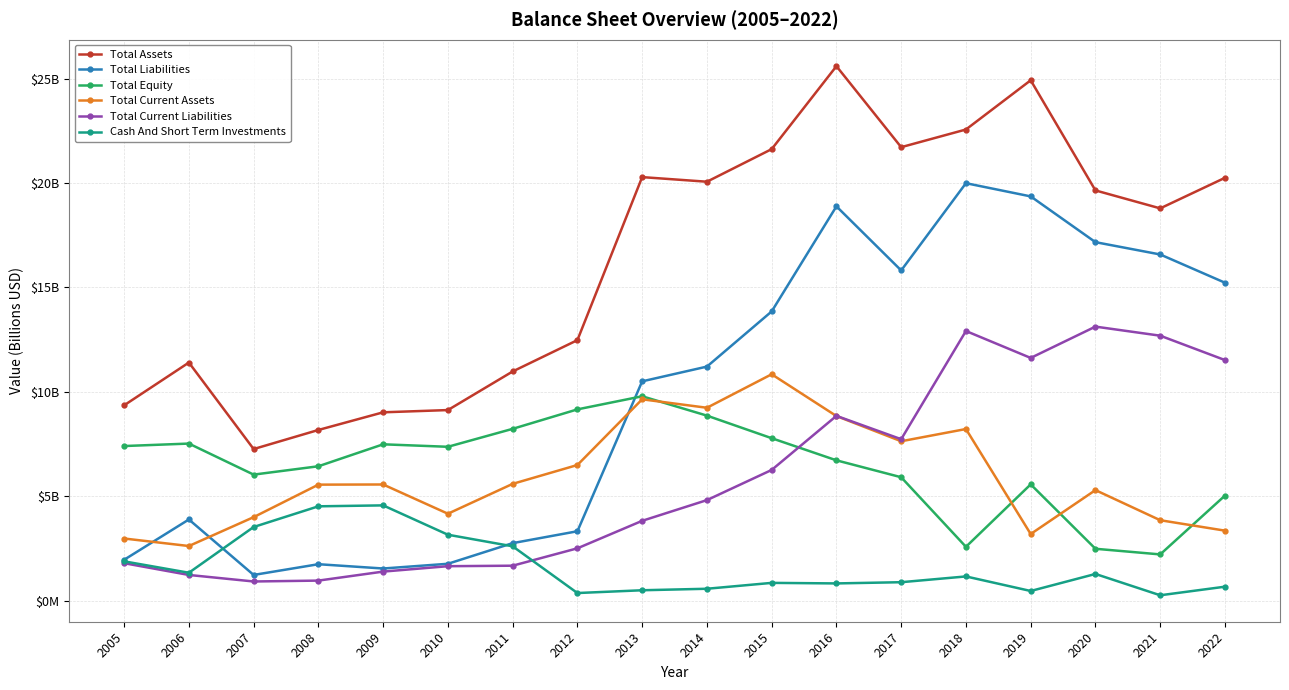

Reading right to left, extract all data points from this chart.

Total Assets: 20.2	18.8	19.6	24.9	22.6	21.7	25.6	21.6	20.1	20.3	12.5	11.0	9.1	9.0	8.2	7.3	11.4	9.3
Total Liabilities: 15.2	16.6	17.2	19.4	20.0	15.8	18.9	13.8	11.2	10.5	3.3	2.7	1.8	1.5	1.7	1.2	3.9	2.0
Total Equity: 5.0	2.2	2.5	5.6	2.6	5.9	6.7	7.8	8.9	9.8	9.2	8.2	7.4	7.5	6.4	6.0	7.5	7.4
Total Current Assets: 3.3	3.8	5.3	3.2	8.2	7.6	8.8	10.8	9.2	9.6	6.5	5.6	4.2	5.6	5.5	4.0	2.6	3.0
Total Current Liabilities: 11.5	12.7	13.1	11.6	12.9	7.7	8.8	6.3	4.8	3.8	2.5	1.7	1.6	1.4	1.0	0.9	1.2	1.8
Cash And Short Term Investments: 0.7	0.3	1.3	0.5	1.2	0.9	0.8	0.8	0.6	0.5	0.4	2.6	3.2	4.6	4.5	3.5	1.3	1.9